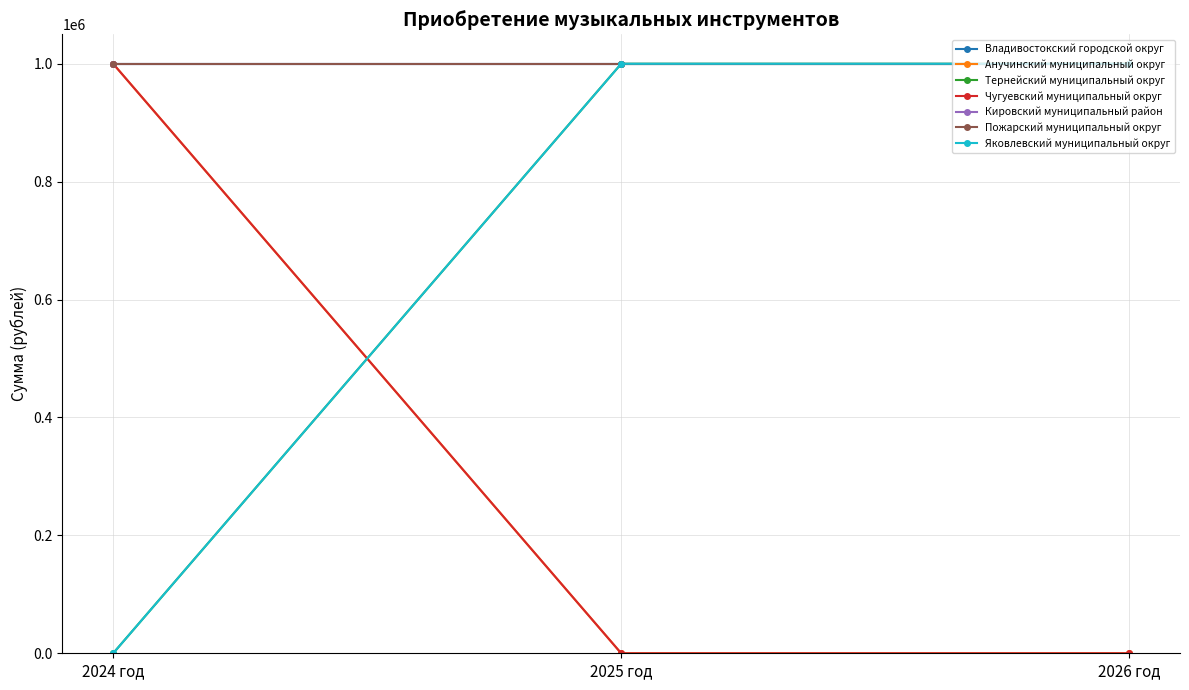

Does the chart have visible grid lines?

Yes